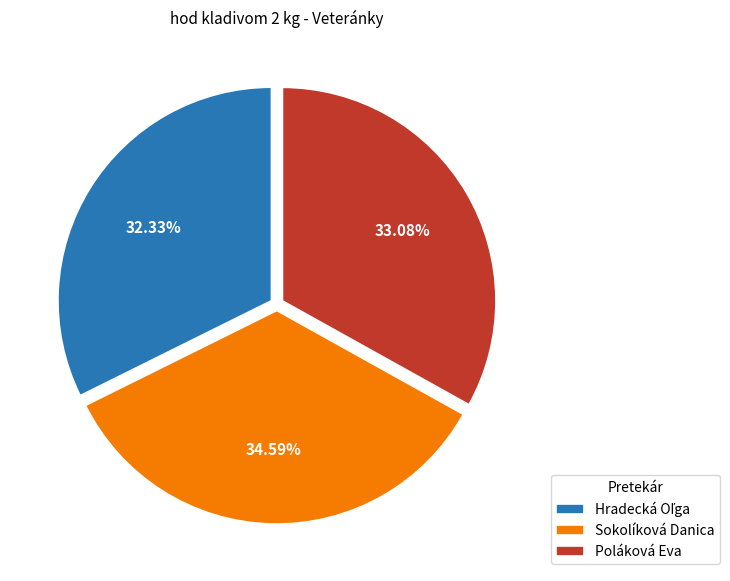

How many segments does this pie chart have?

3